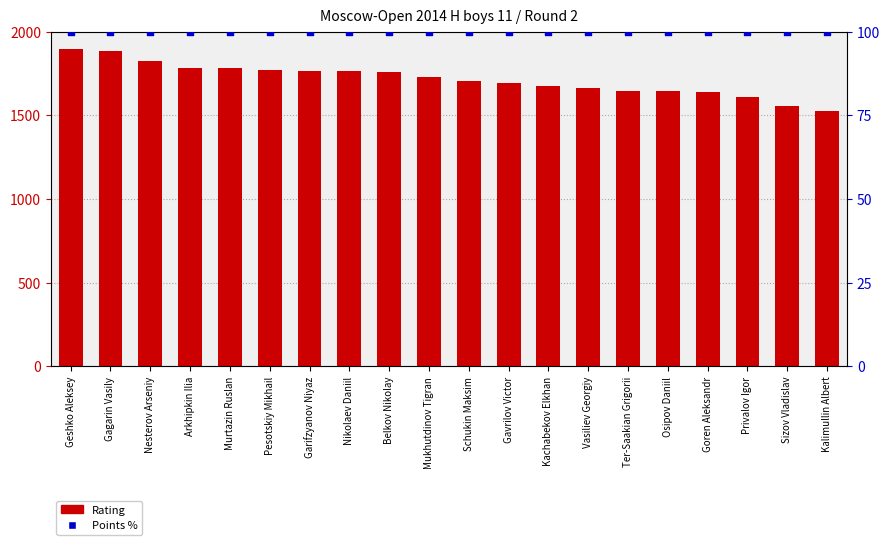

Which series has the widest spread of Y values?

Rating